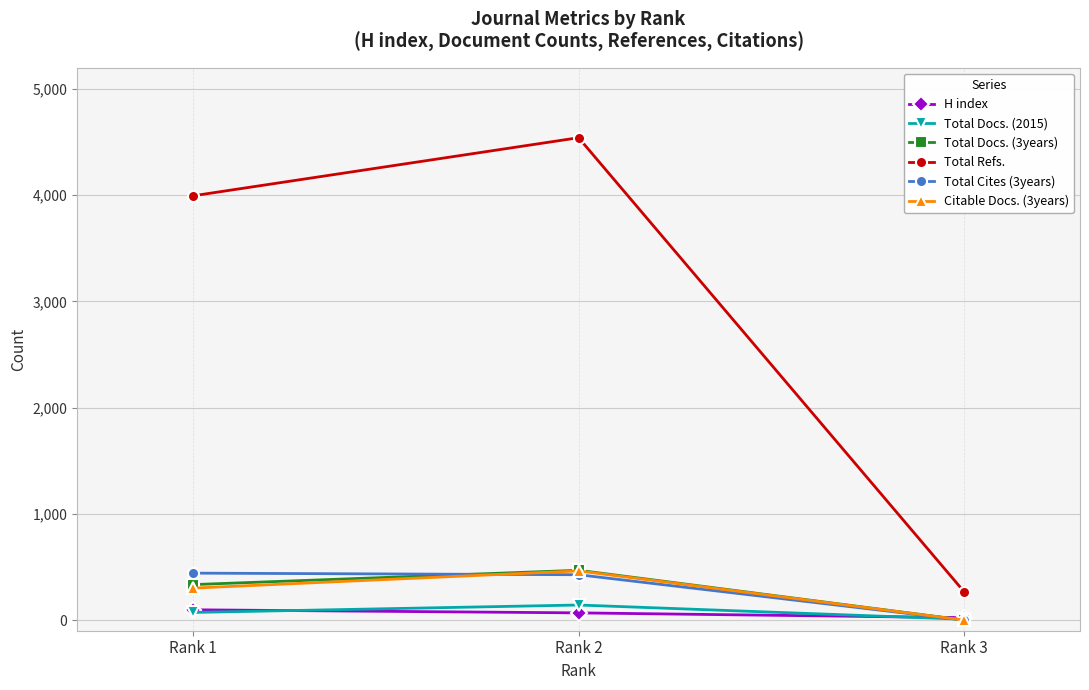

What is the value of the Total Docs. (2015) point at the 3rd from the left?

8